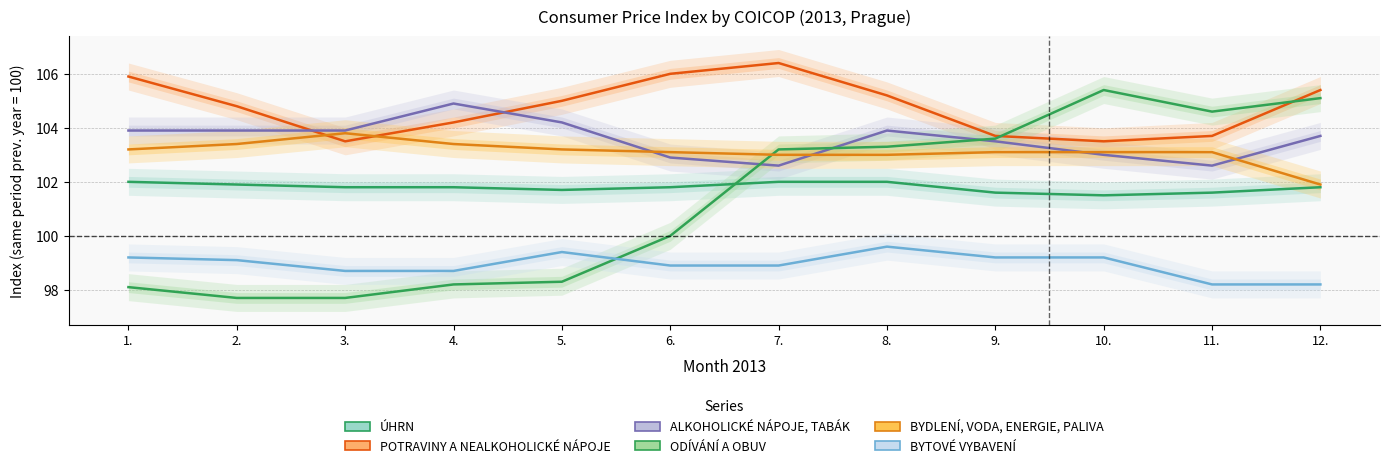

Between 4. and 8., which series saw the biggest shift?

ODÍVÁNÍ A OBUV